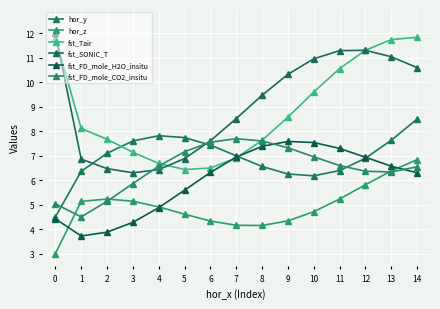

True or false: fst_FD_mole_CO2_insitu has a value of 10.6 at 10.

False